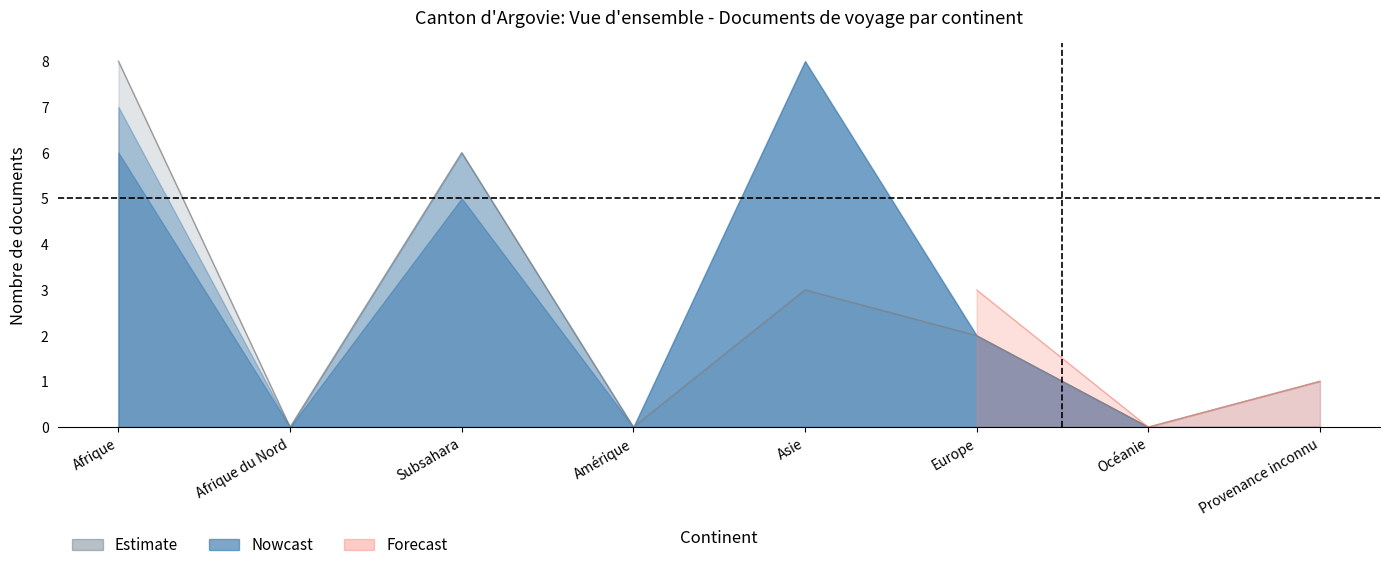

What is the label of the 8th point from the right?

Afrique